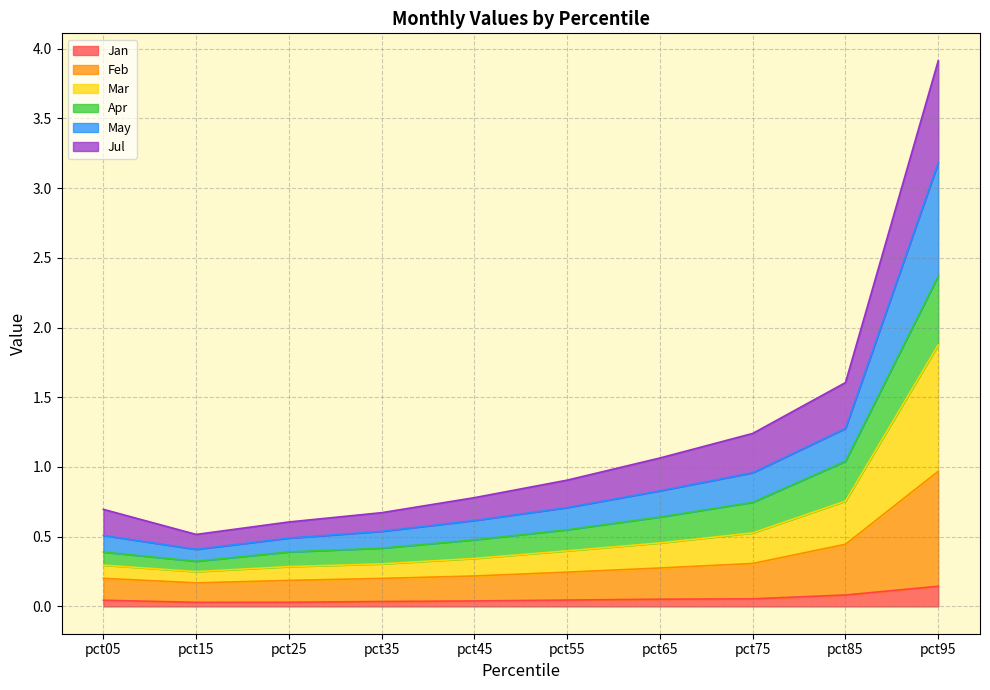

Which category has the lowest value in the Jan series?

pct15